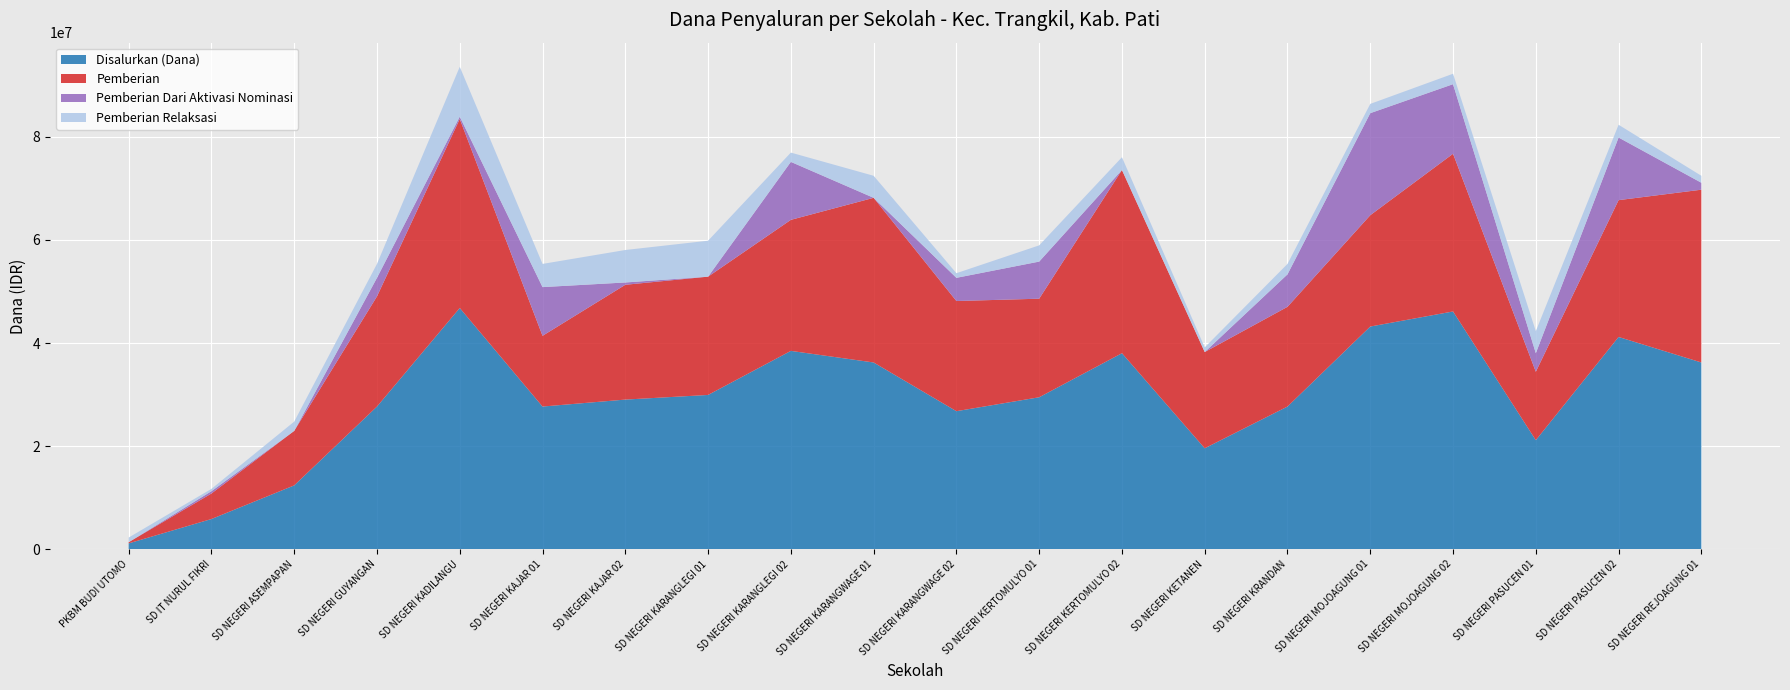

What is the highest value of the Disalurkan (Dana) series?

46800000